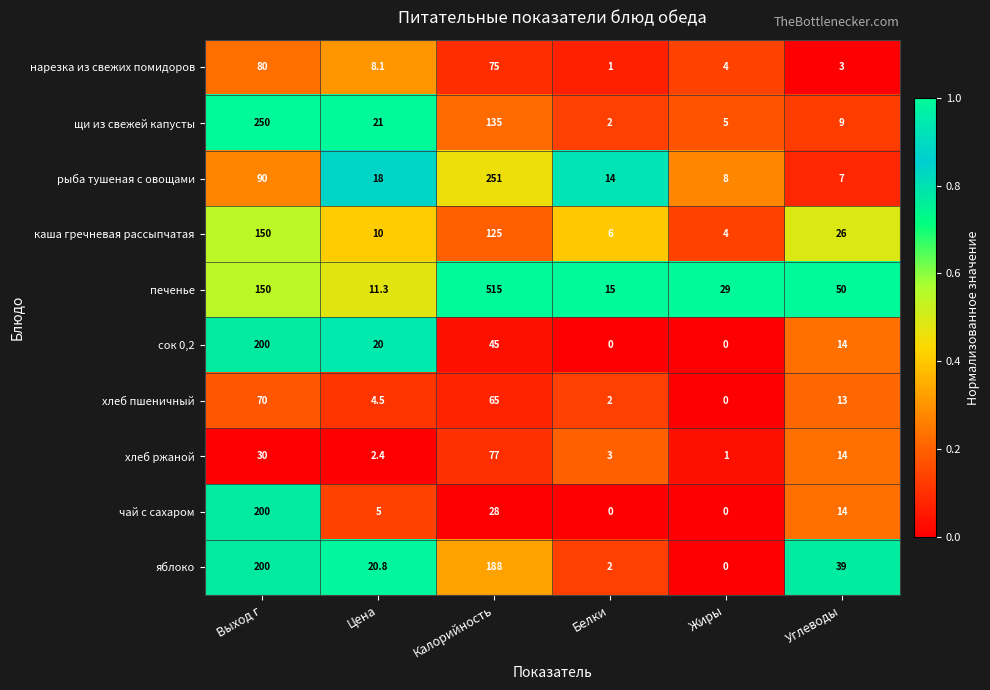

What is the total value across all series at Углеводы?

189.0